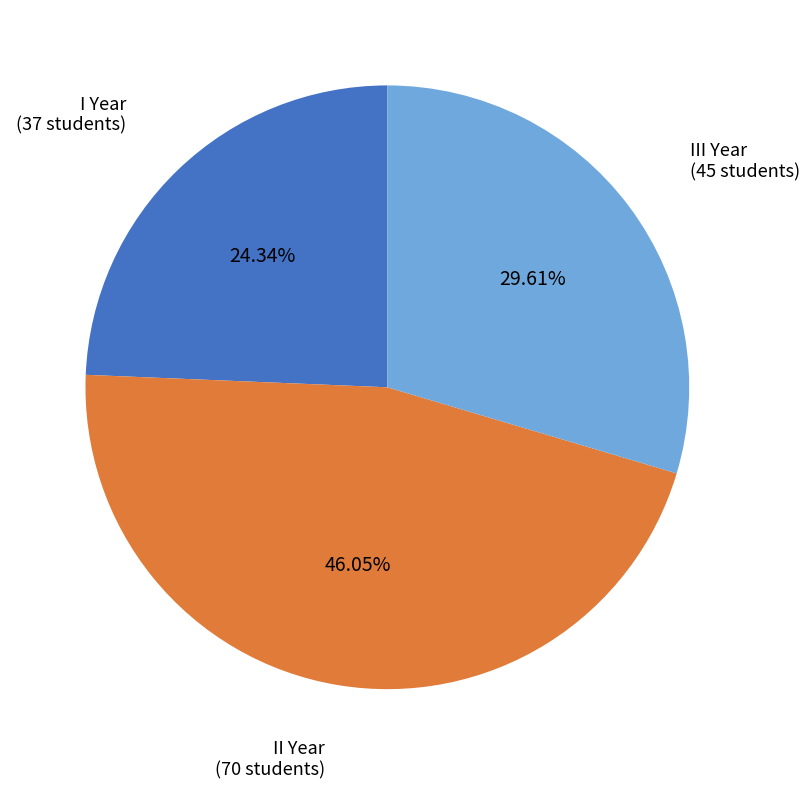

What percentage is the II Year slice, to the nearest percent?

46%